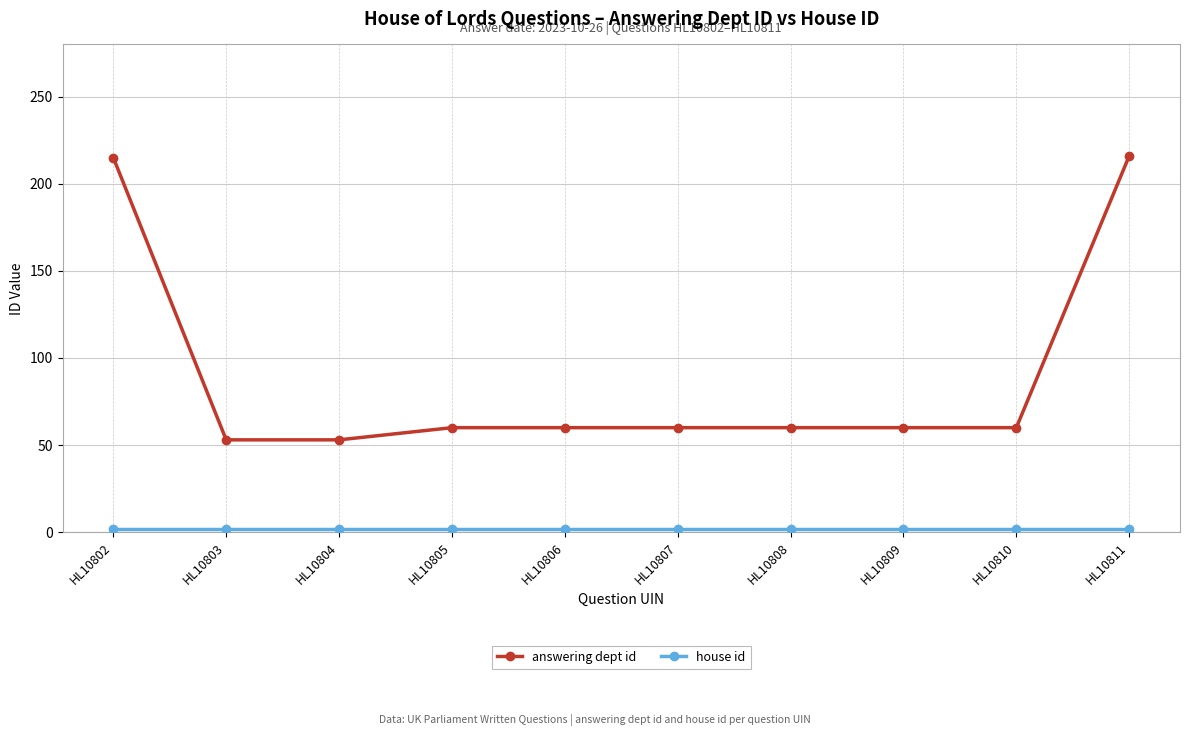

What is the average value of the answering dept id series?

90